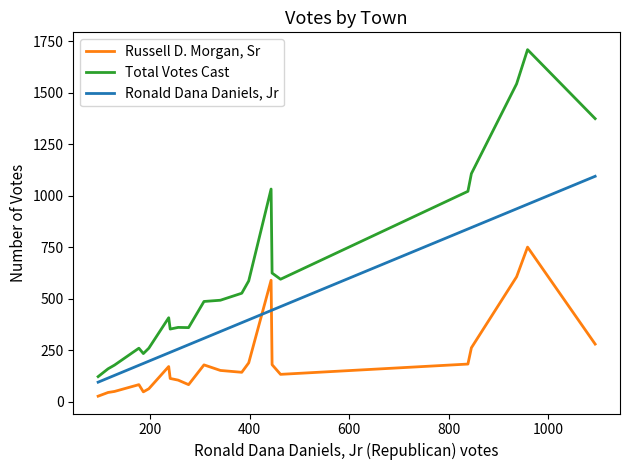

Which series has the largest range (max minus min)?

Total Votes Cast